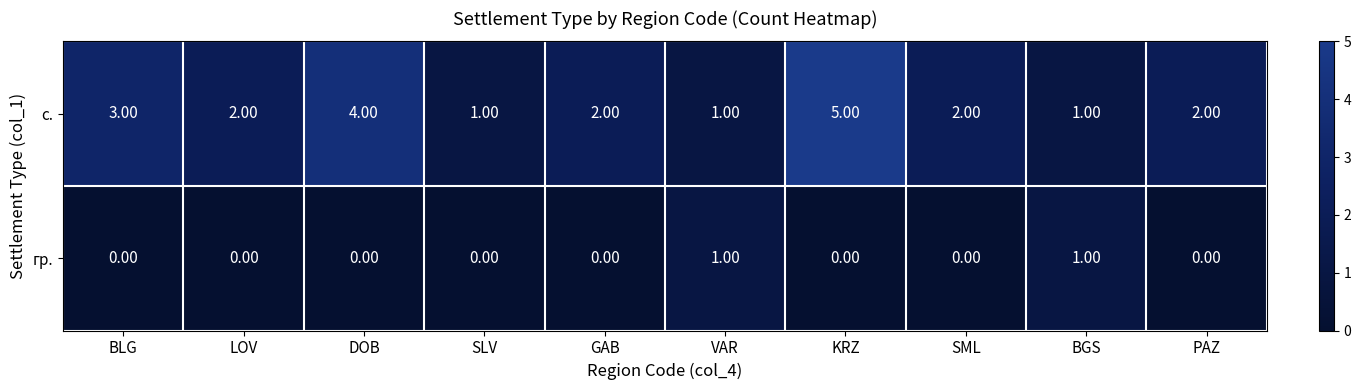

At which category is the sum across all series the highest?

KRZ